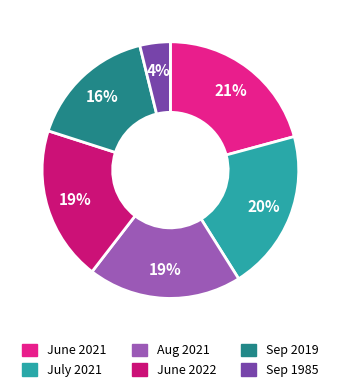

How many segments does this pie chart have?

6